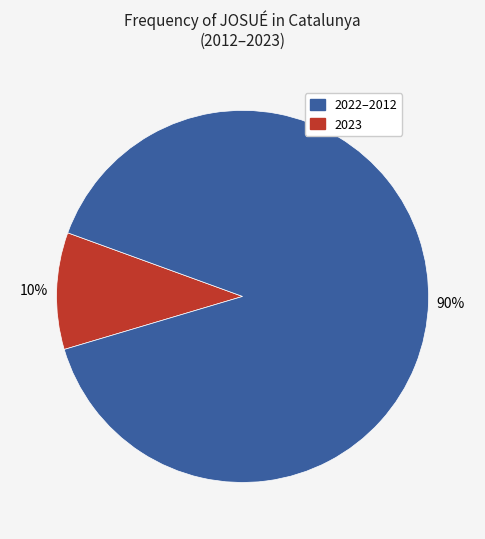

Is there a majority slice in this chart?

Yes